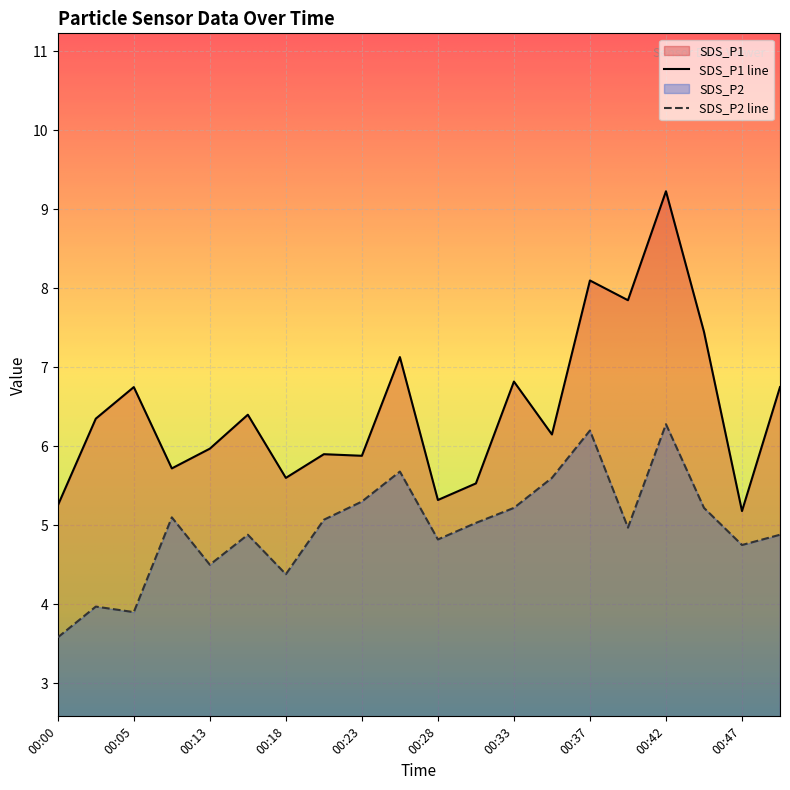

What is the lowest value of the SDS_P2 series?

3.6